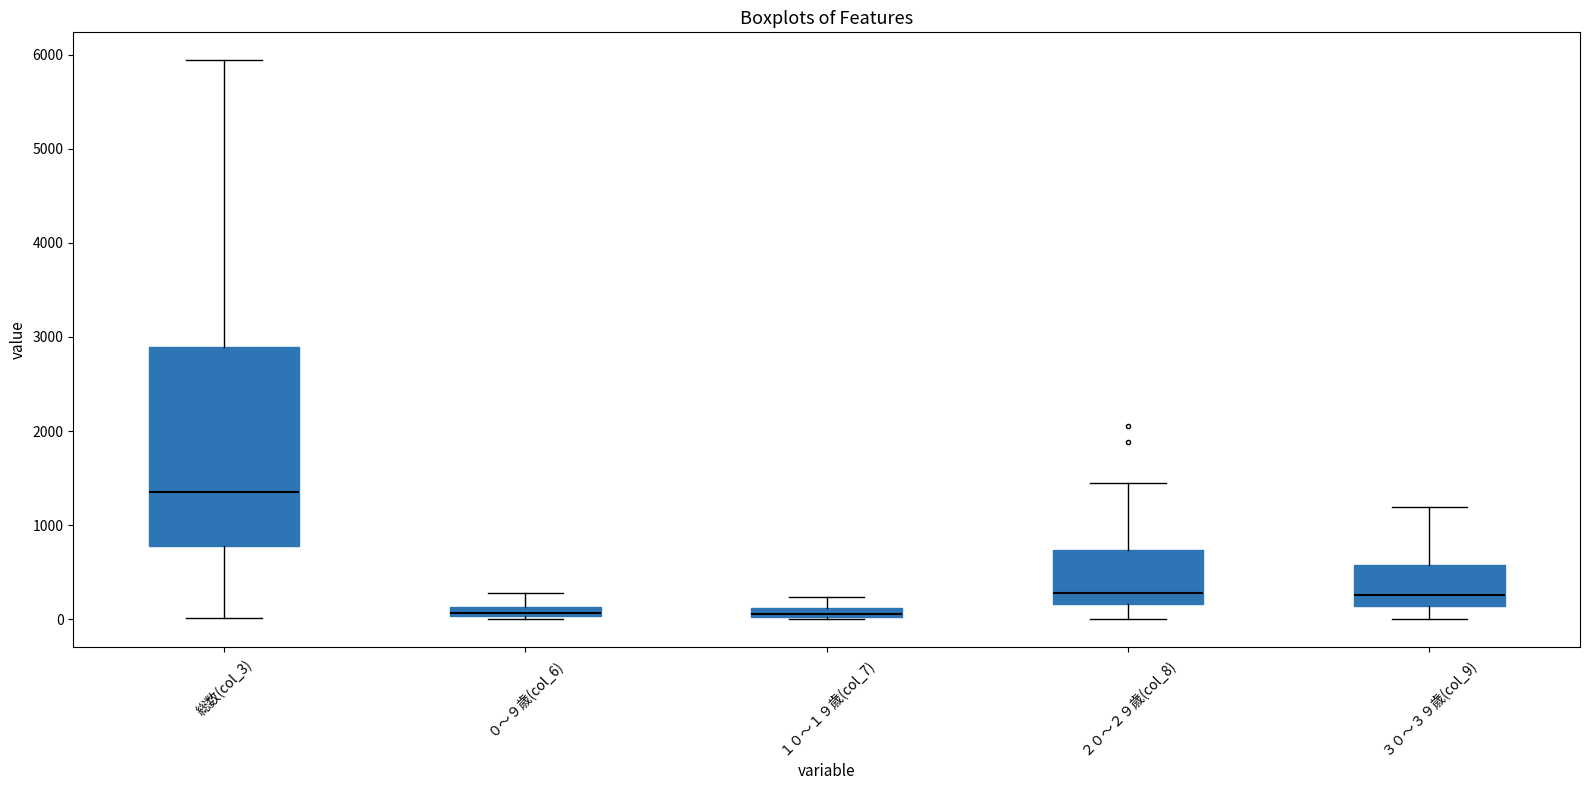

Where does the lower whisker of the box for ３０～３９歳(col_9) end on the y-axis? The values are not printed on the chart, so give them approximately, as read against the axis.

0